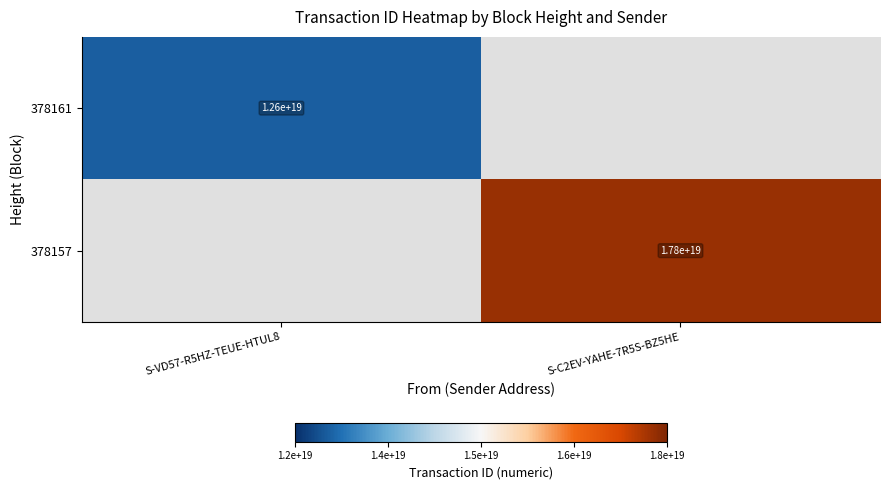

Count the number of categories in the chart.

2